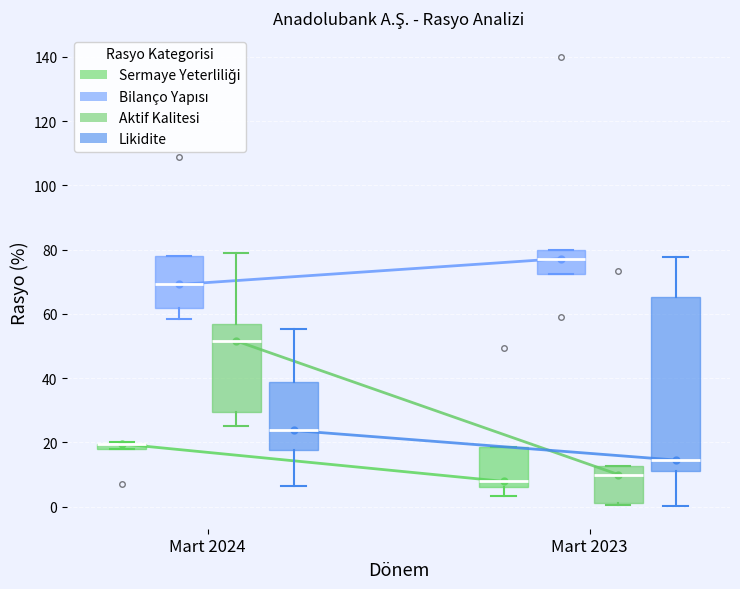

Which box is the tallest, from its lower edge to its upper edge?

Mart 2023 (Likidite)